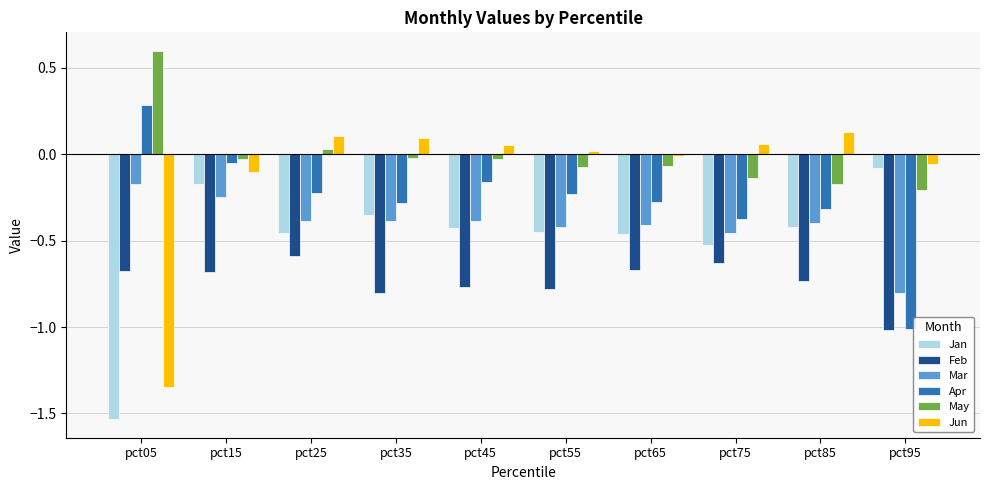

The value of Jan at pct35 is -0.4. True or false?

True